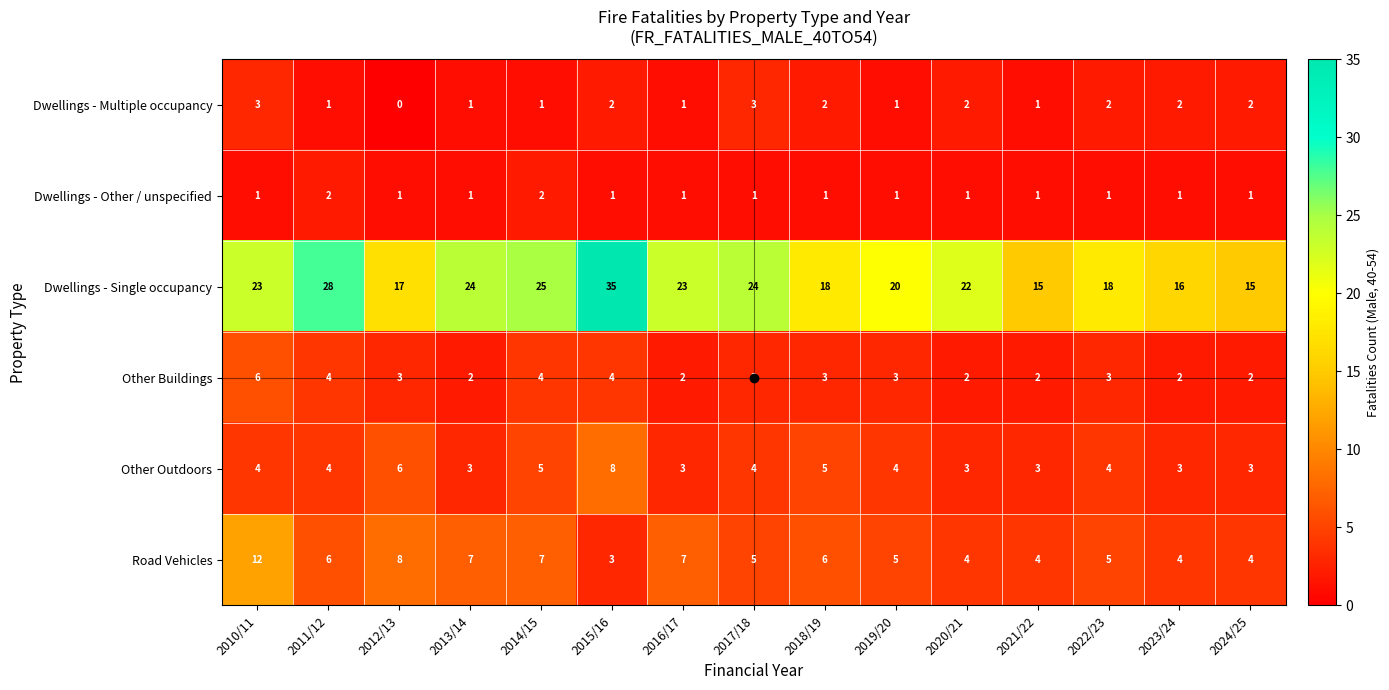

What is the sum of the Other Buildings values at 2020/21 and 2012/13?

5